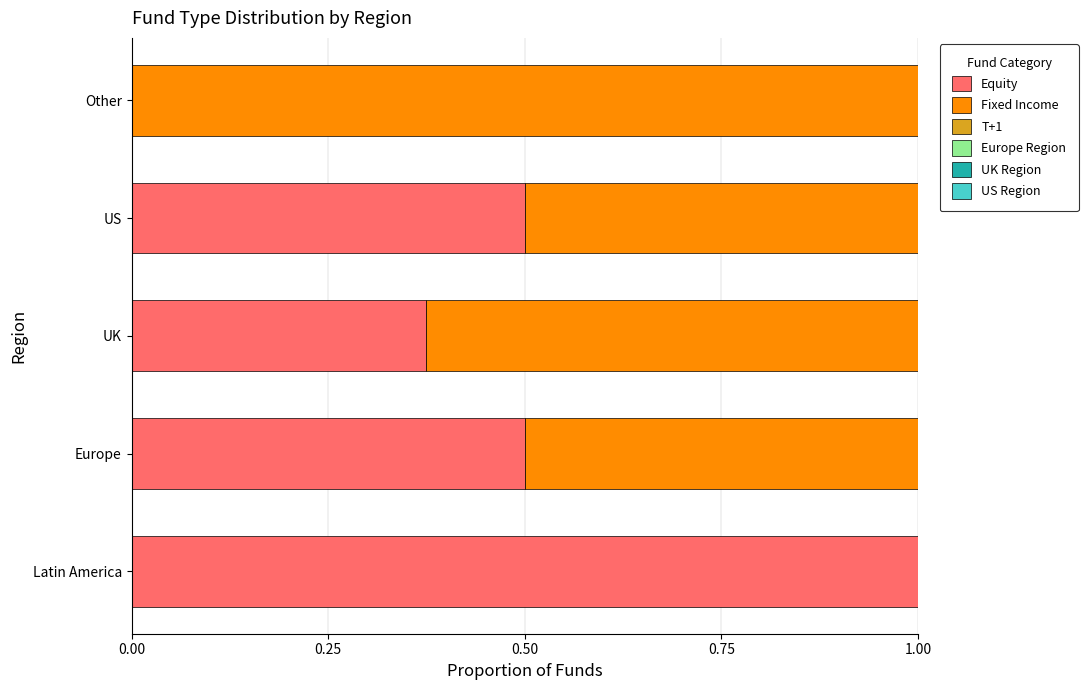

What is the maximum value for Equity?

1.0